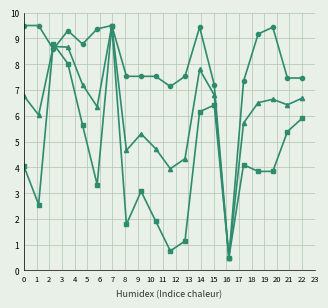

What is the maximum value shown in the chart?

9.5